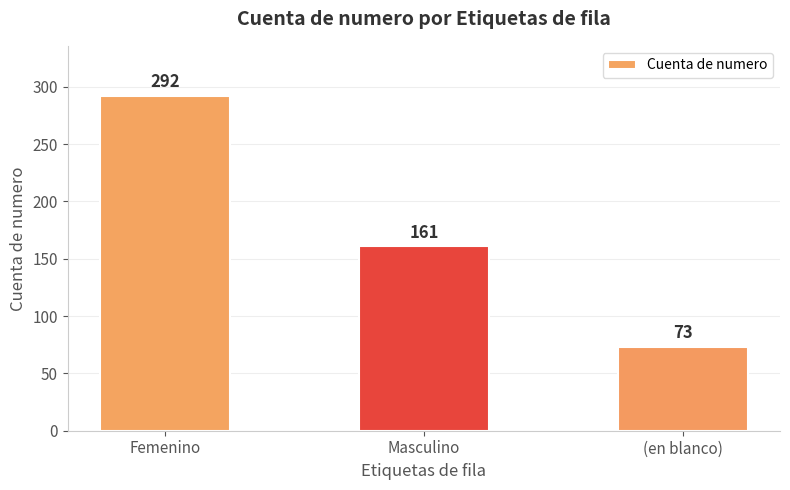

List the labels in order of value, smallest first.

(en blanco), Masculino, Femenino